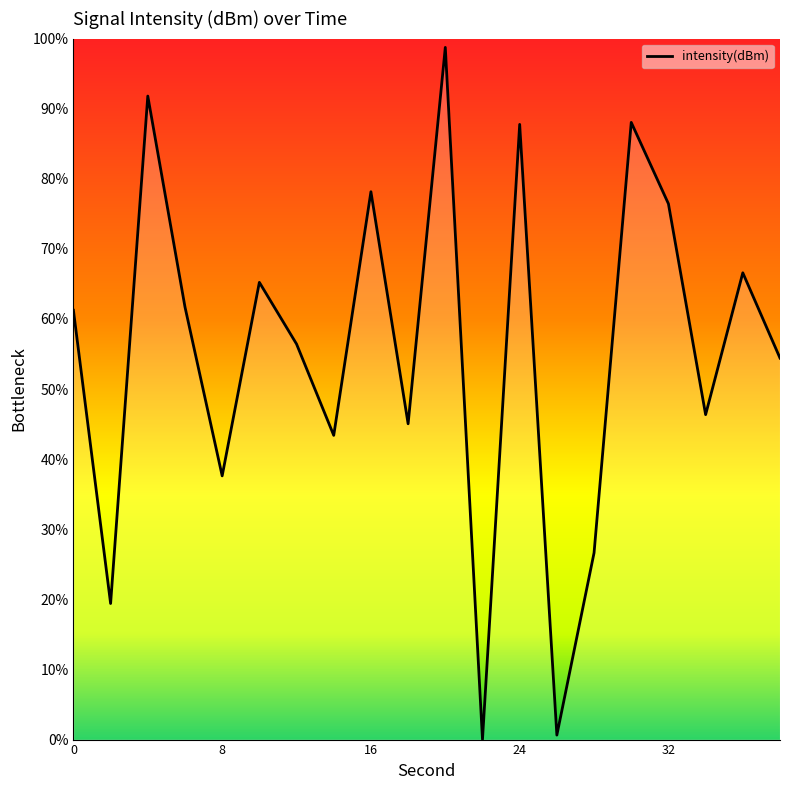

What is the maximum value shown in the chart?

98.7